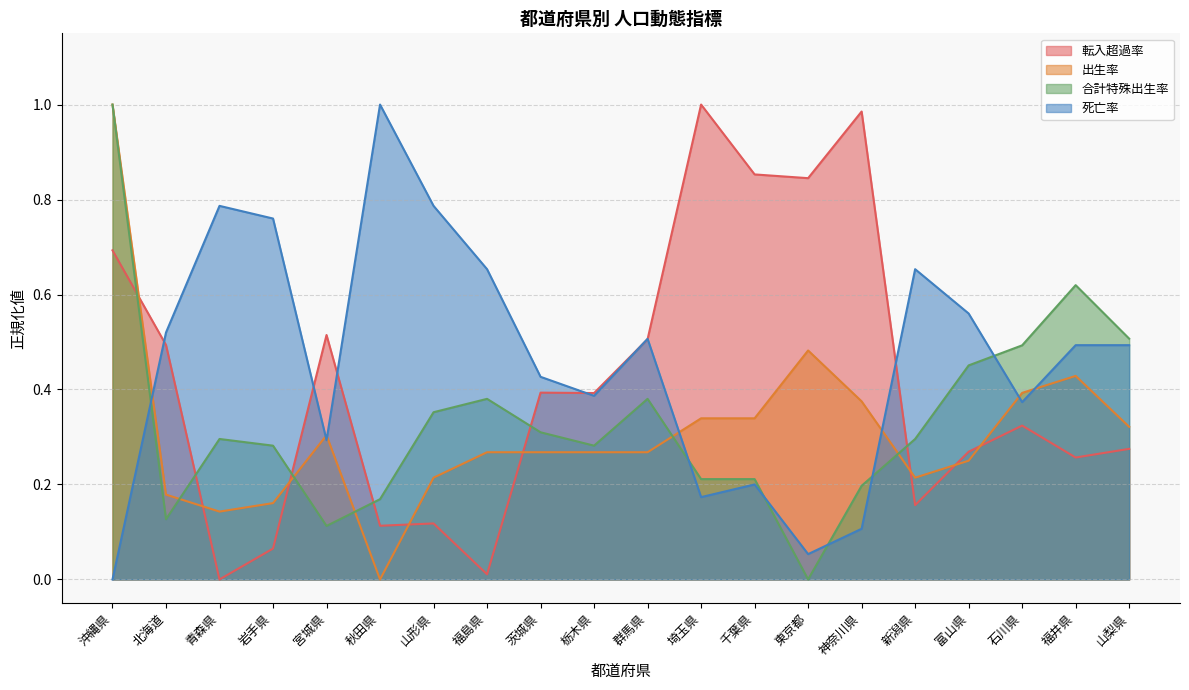

How many interior local valleys does the 合計特殊出生率 series have?

4